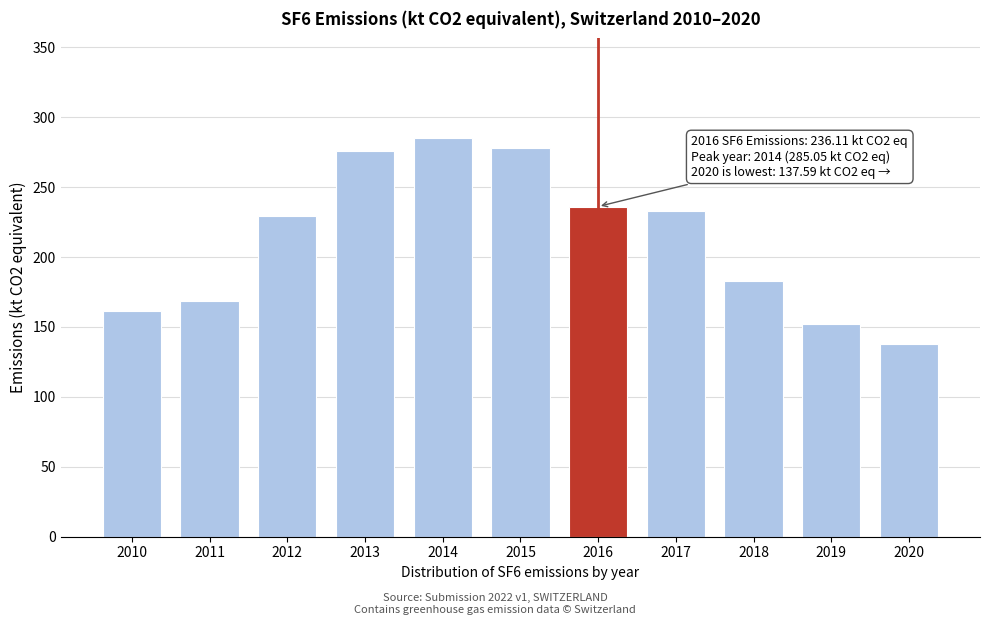

The chart shows a value of 313.2 at 2017. True or false?

False